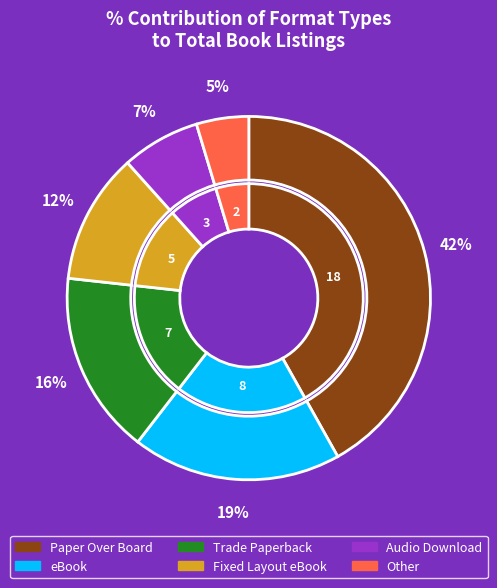

Which category has the smallest portion of the pie?

Other